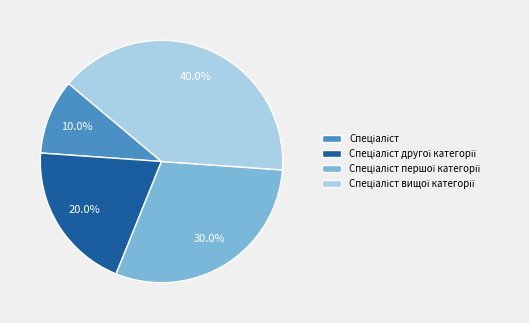

Is there any slice that represents more than half of the pie?

No